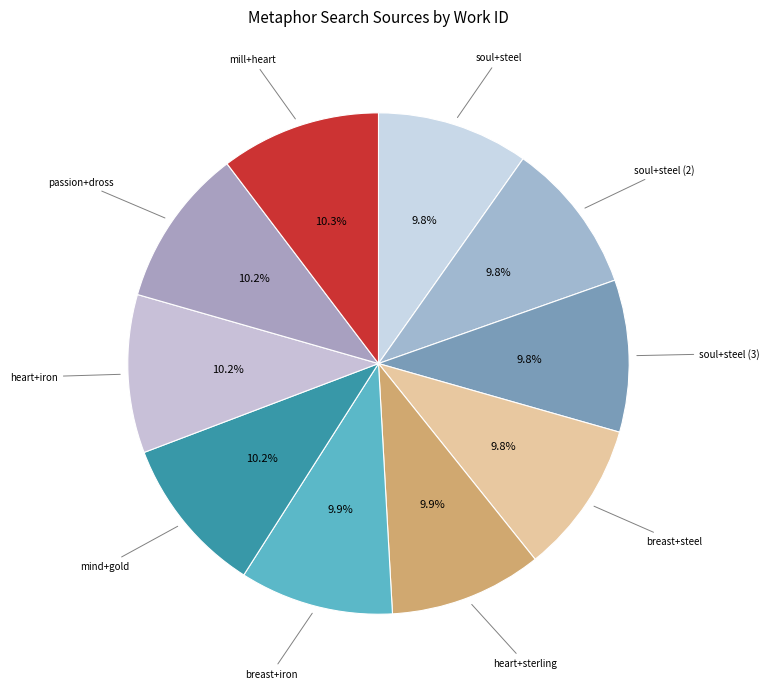

To the nearest percent, what is the average slice percentage?

10%